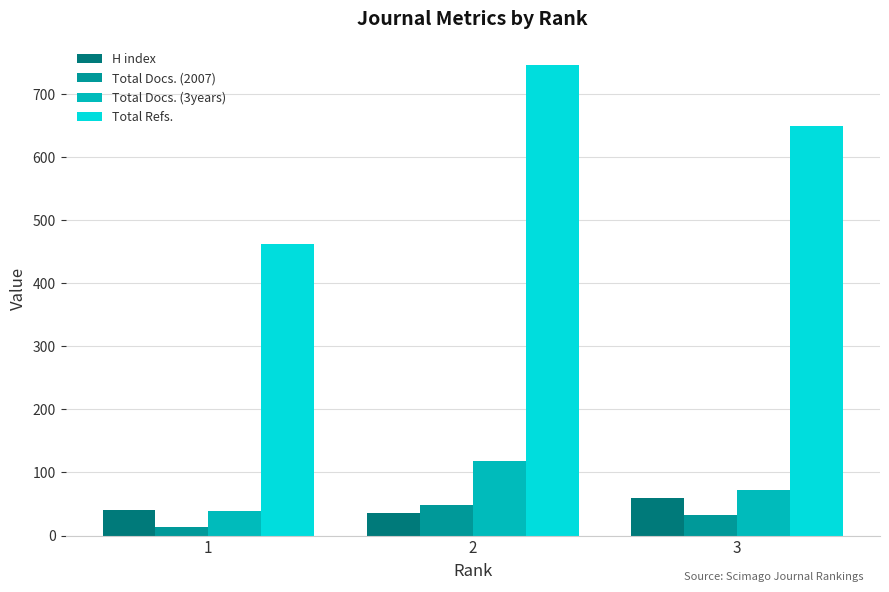

Is the value of Total Refs. at 2 greater than the value of Total Docs. (3years) at 1?

Yes